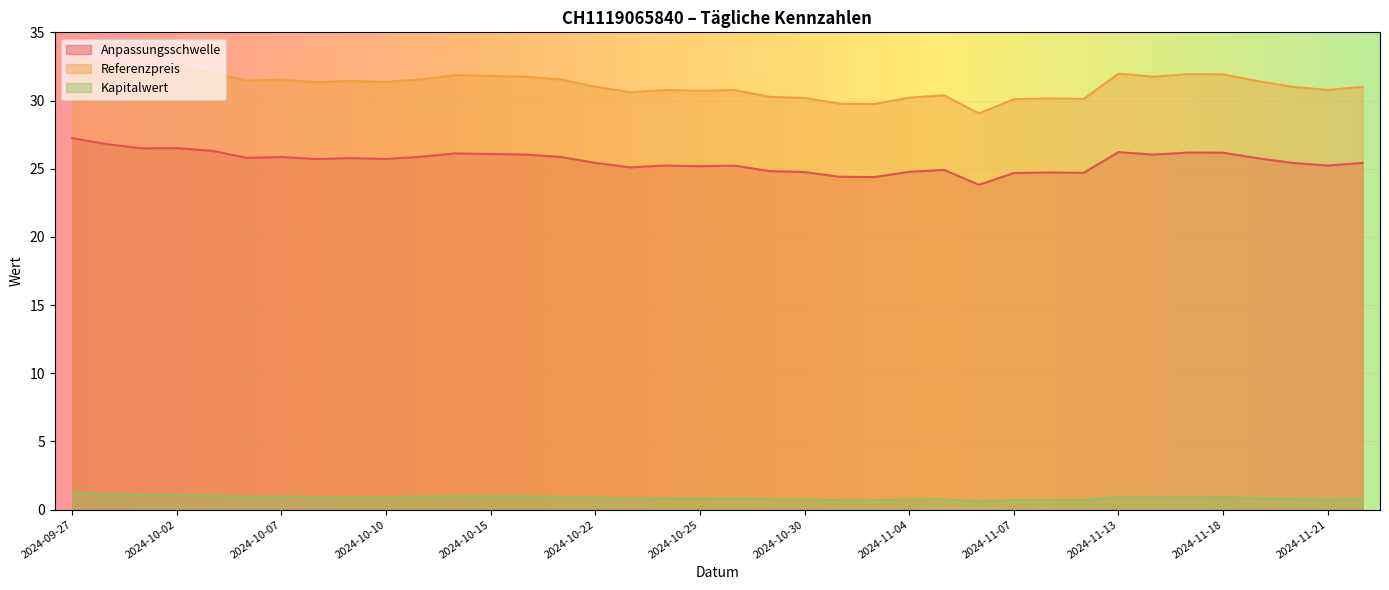

The value of Kapitalwert at 2024-09-27 is 2.1. True or false?

False